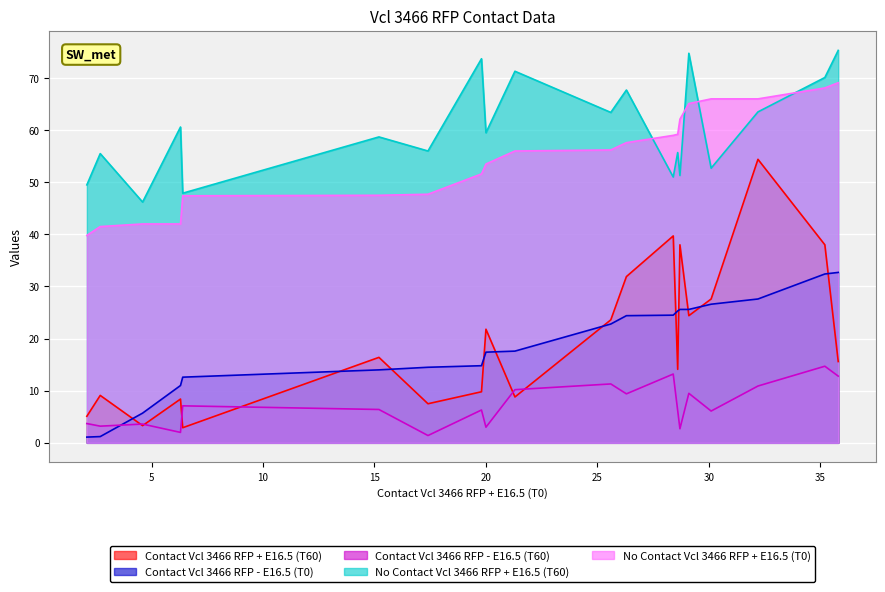

True or false: Contact Vcl 3466 RFP - E16.5 (T0) and No Contact Vcl 3466 RFP + E16.5 (T60) cross at least once.

False